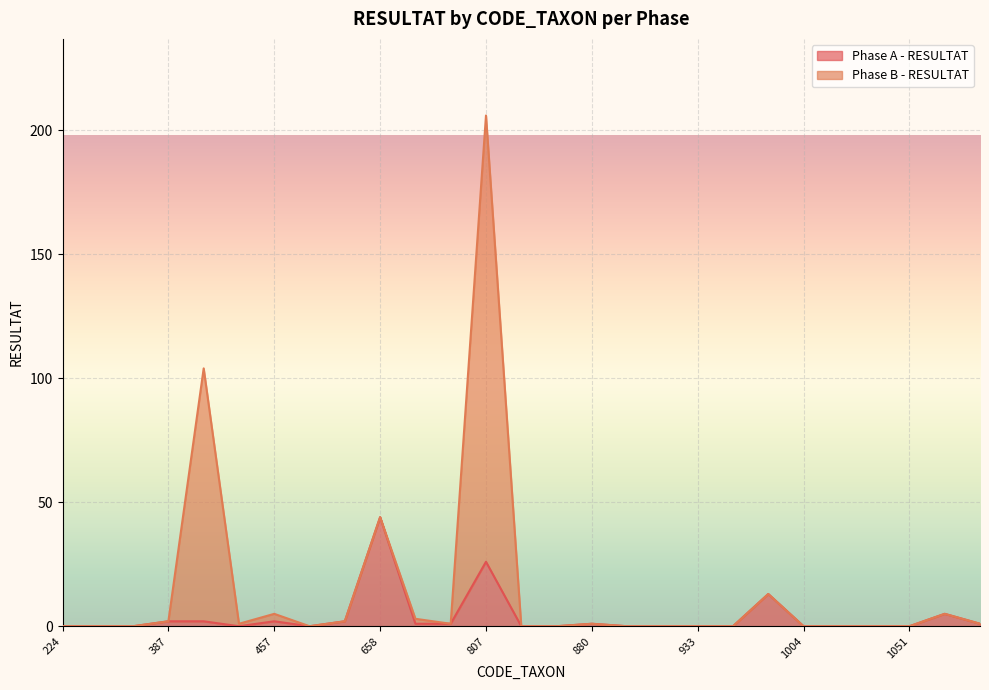

True or false: Phase A - RESULTAT has a value of -21 at 1051.

False